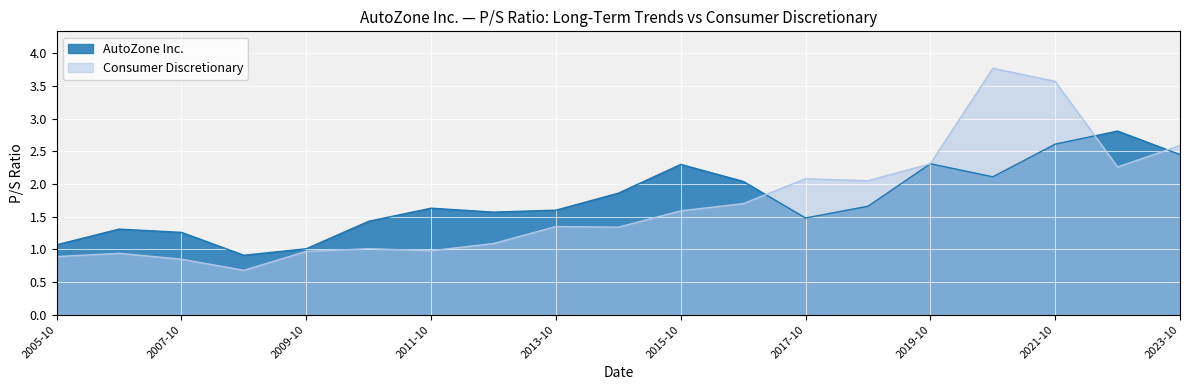

At which label does Consumer Discretionary first exceed 1?

2010-10-25